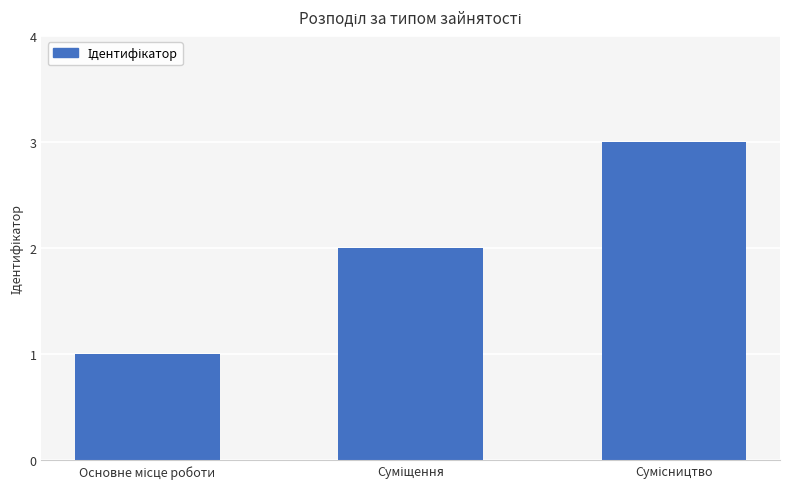

What is the difference between the maximum and minimum values?

2